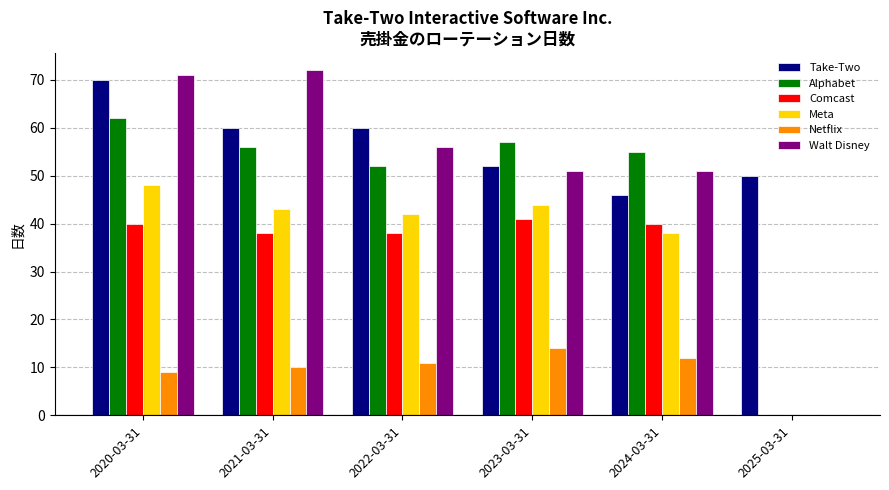

Reading left to right, list all the values displayed in this chart.

Take-Two: 70	60	60	52	46	50
Alphabet: 62	56	52	57	55	0
Comcast: 40	38	38	41	40	0
Meta: 48	43	42	44	38	0
Netflix: 9	10	11	14	12	0
Walt Disney: 71	72	56	51	51	0